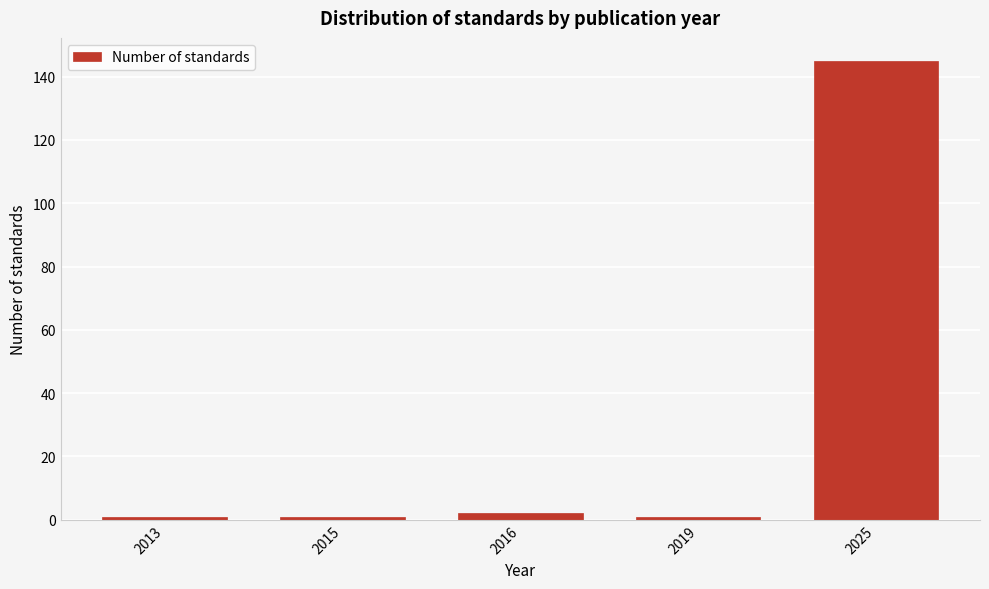

Reading right to left, what are all the values shown in this chart?

145	1	2	1	1